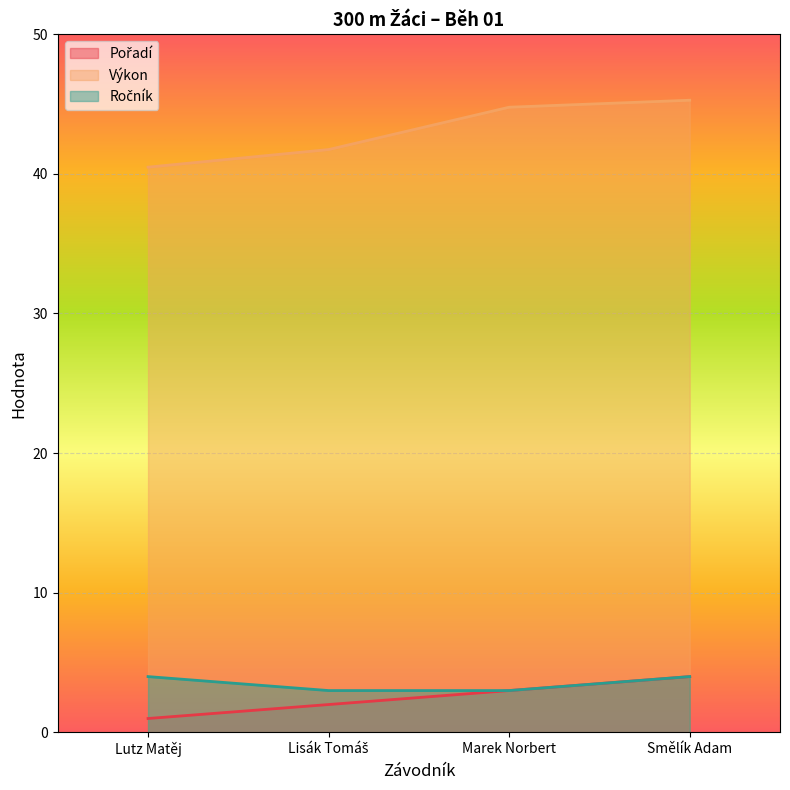

Which series has the largest total across all categories?

Výkon